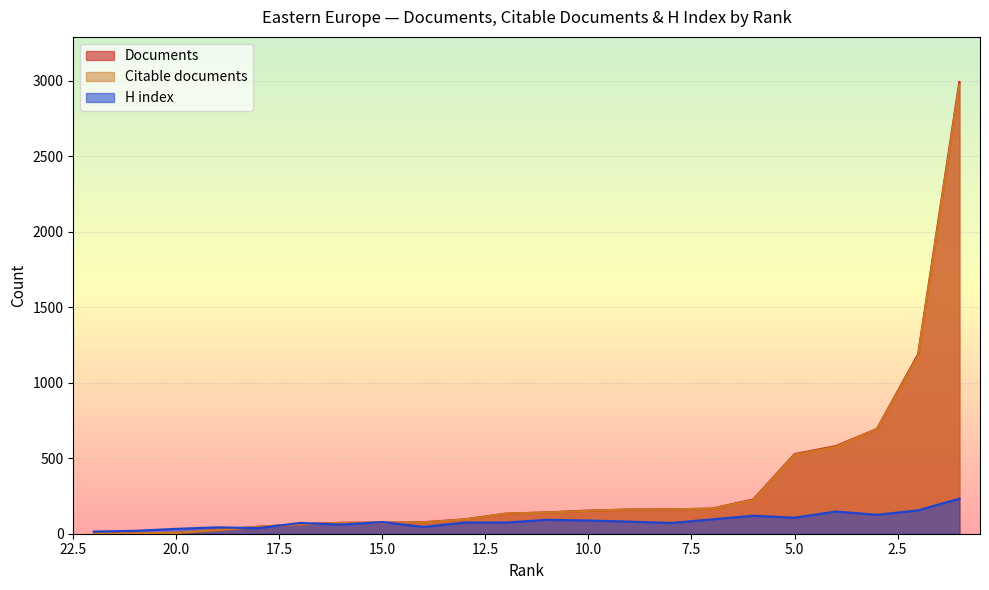

At which category does H index reach its first local peak?

19